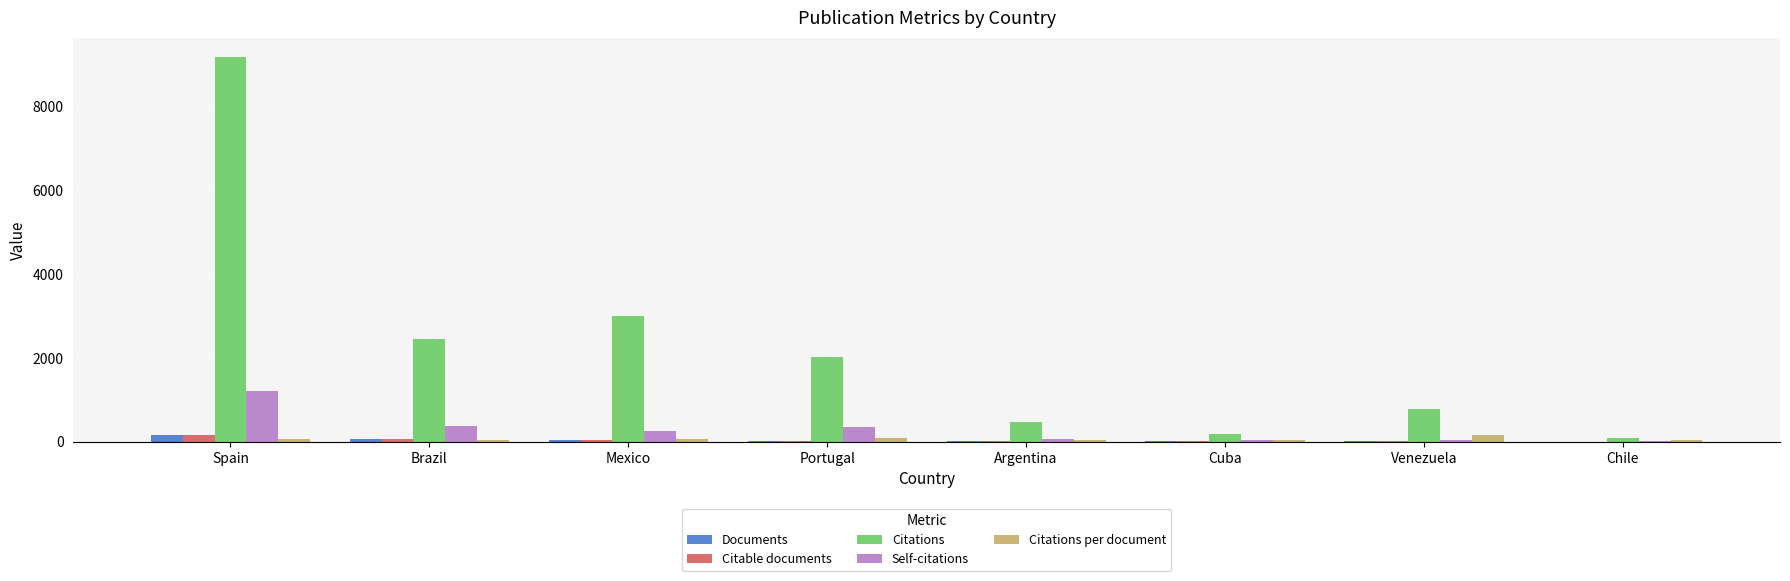

At which label does Self-citations first exceed 243?

Spain